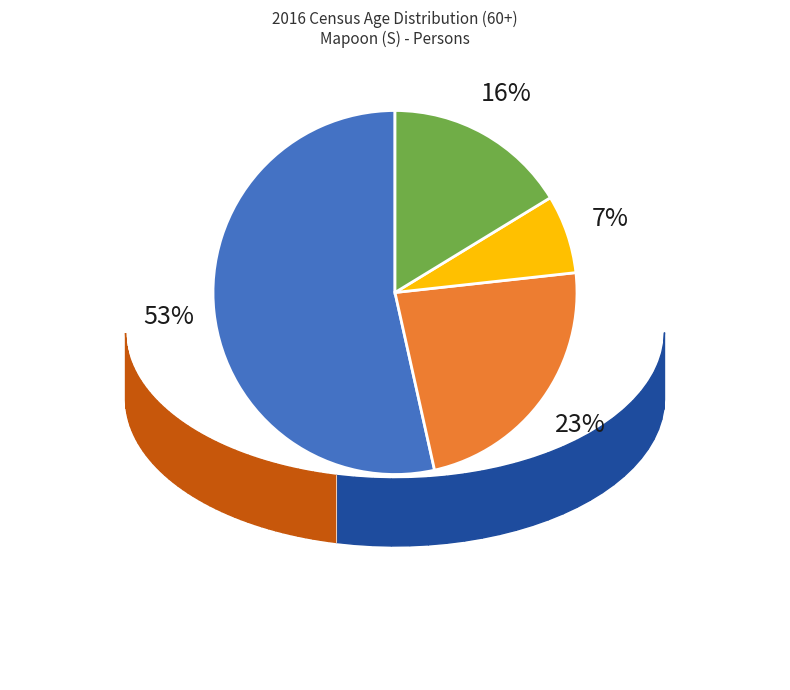

Does any single category account for the majority?

Yes